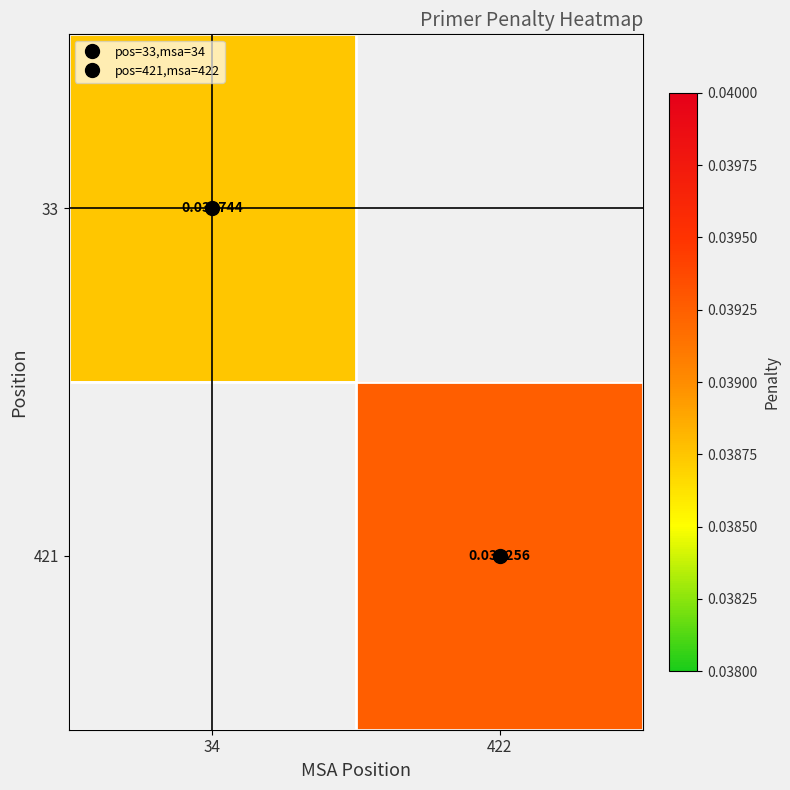

Between 34 and 422, which is larger?

422